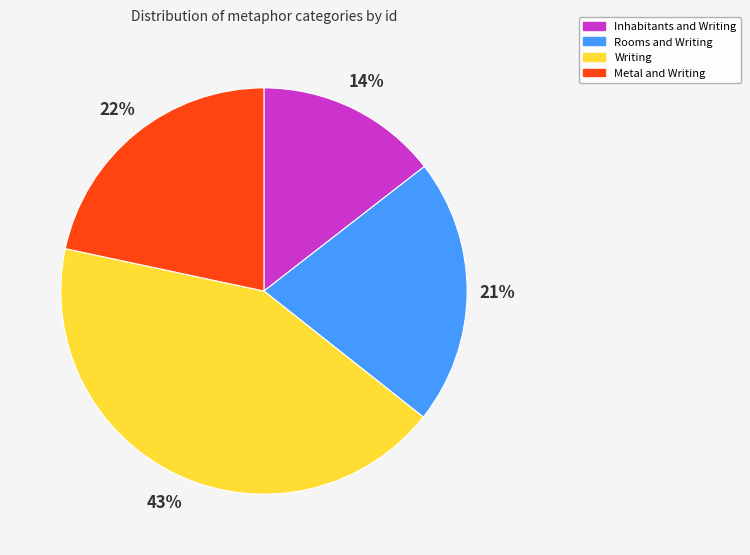

Is there any slice that represents more than half of the pie?

No